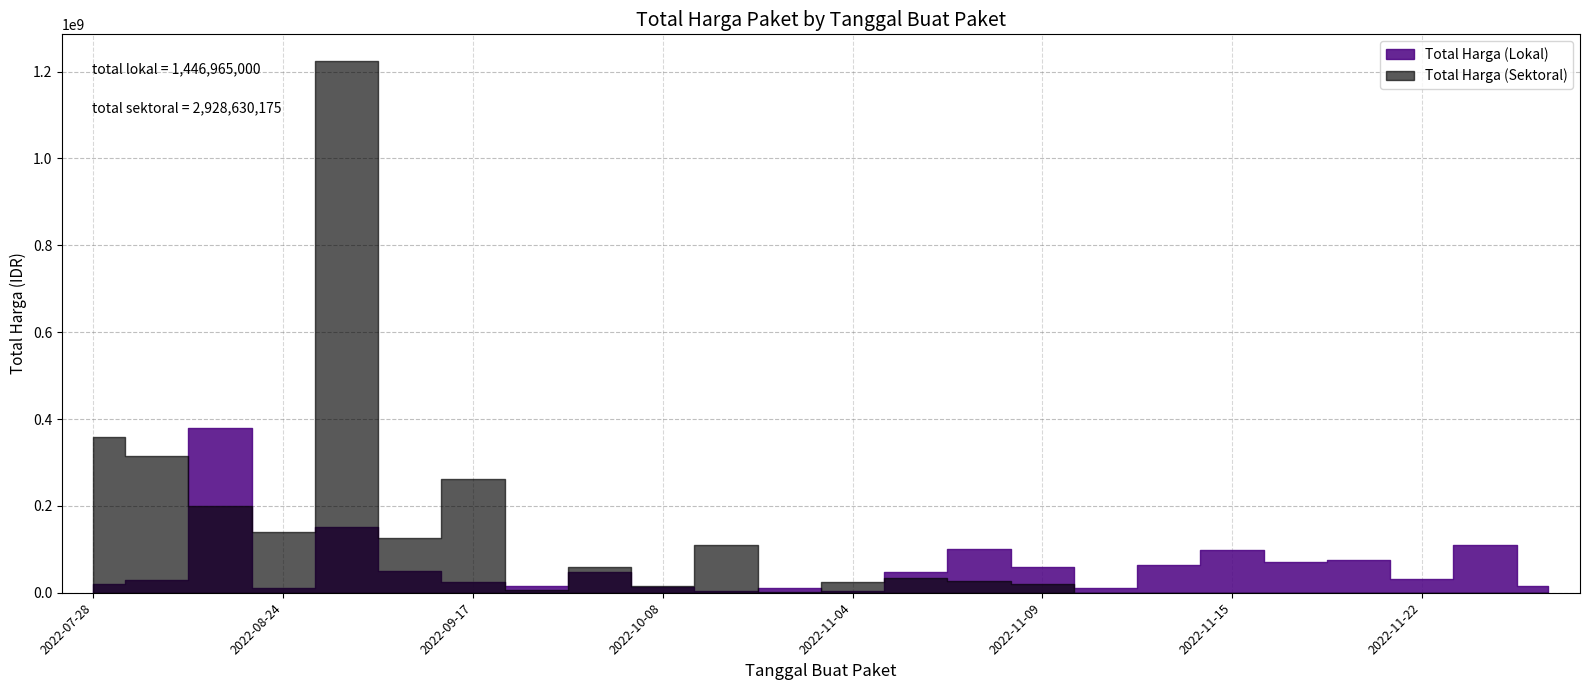

What is the difference between the second highest and minimum values in the Total Harga (Sektoral) series?

359500000